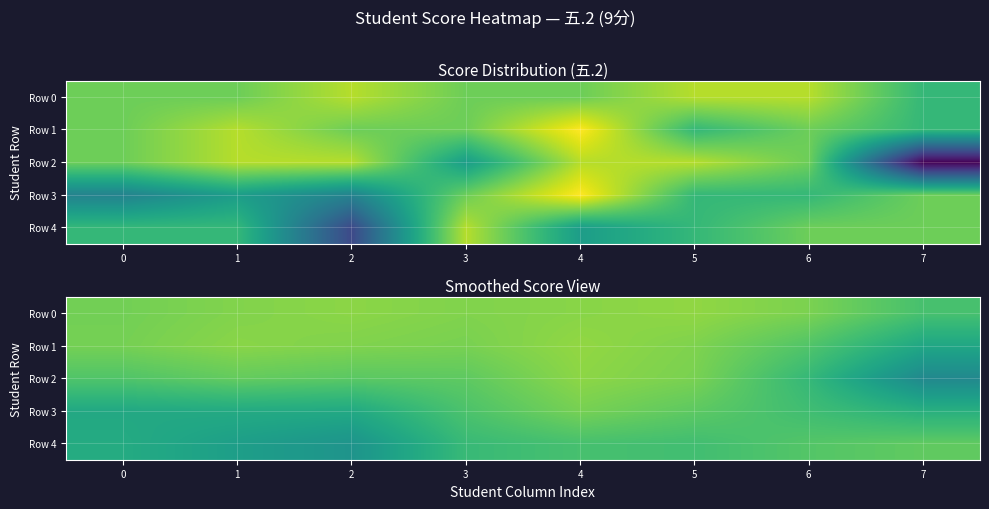

What is the sum of the Row 0 values at 1 and 3?

14.6